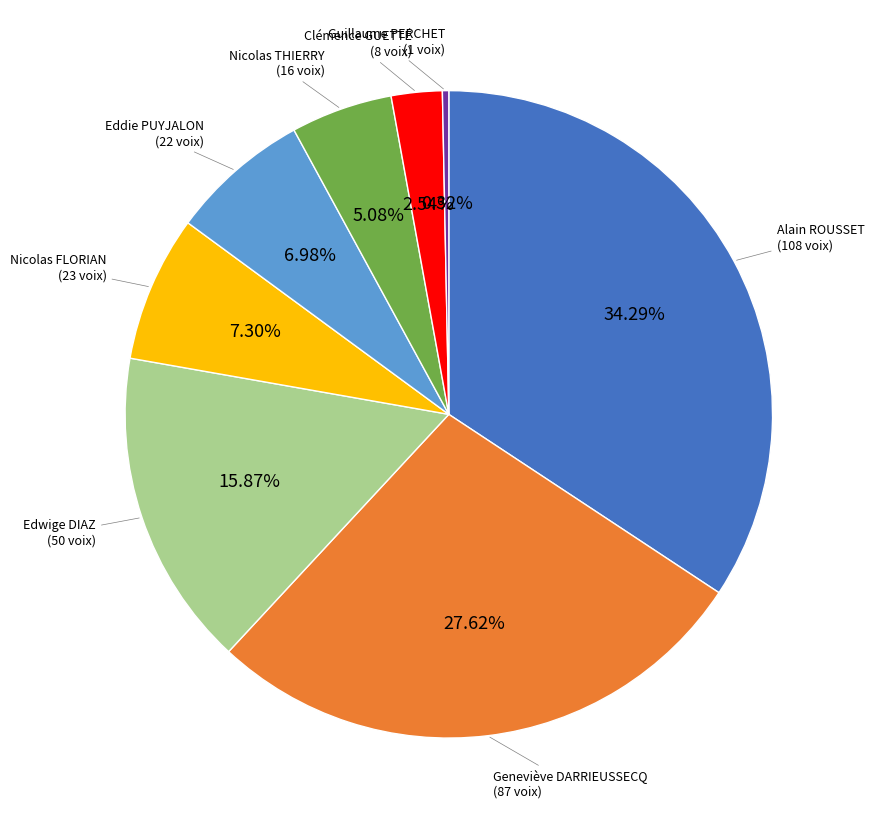

Does any single category account for the majority?

No